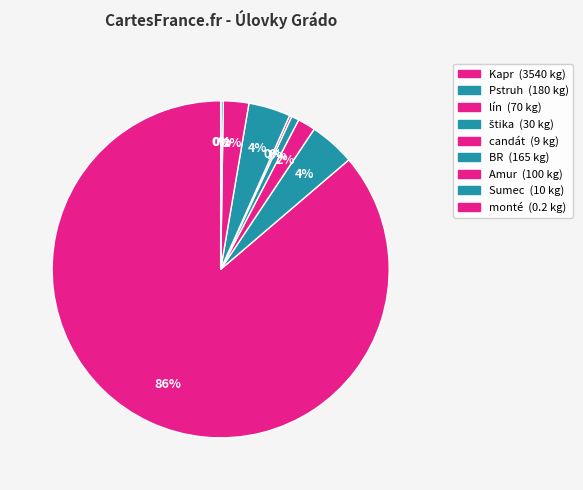

To the nearest percent, what portion does BR represent?

4%